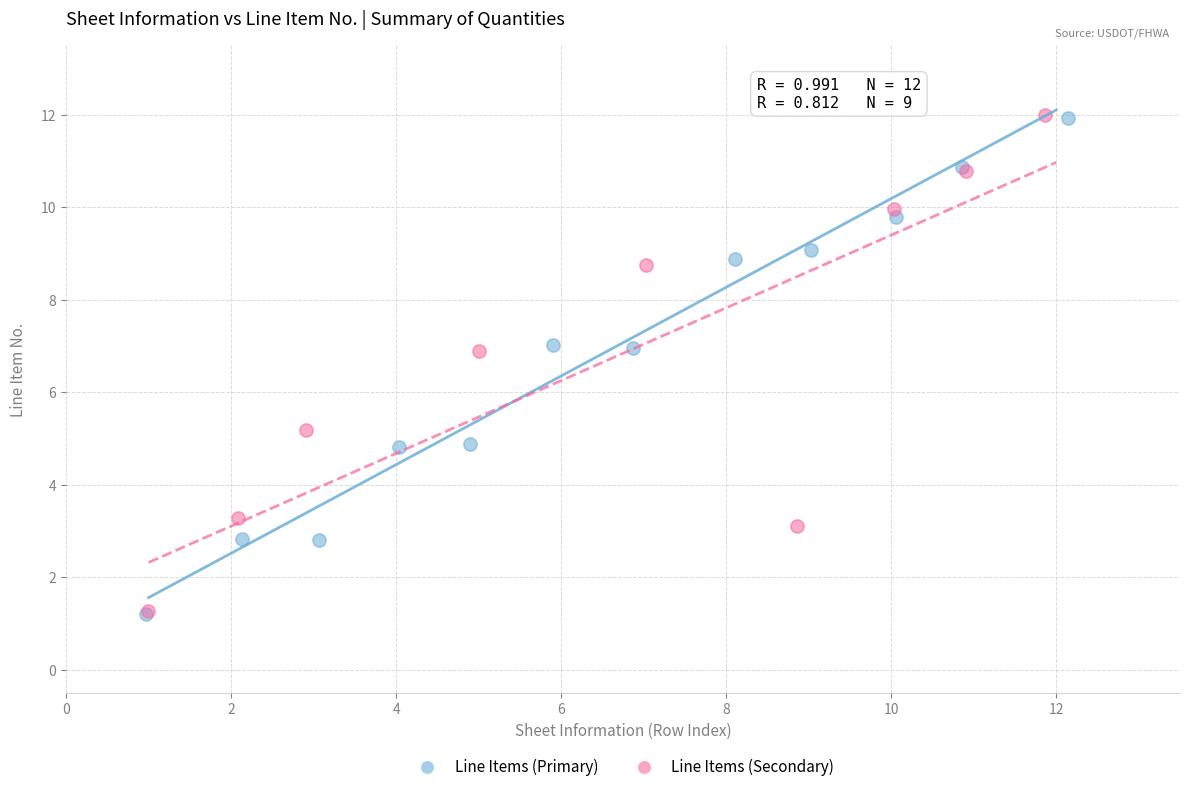

What are all the series names shown in the legend?

Line Items (Primary), Line Items (Secondary)